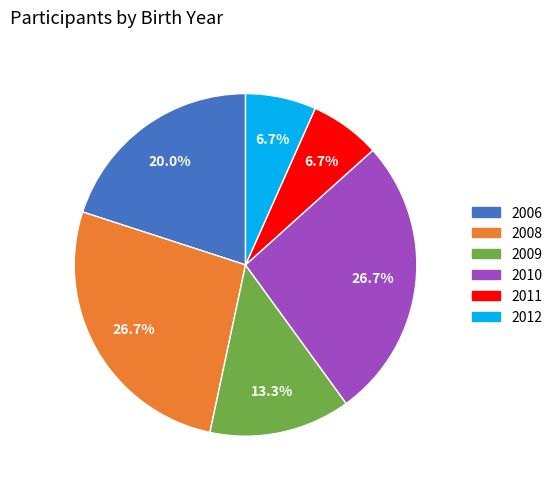

To the nearest percent, what is the combined percentage of 2012 and 2011?

13%